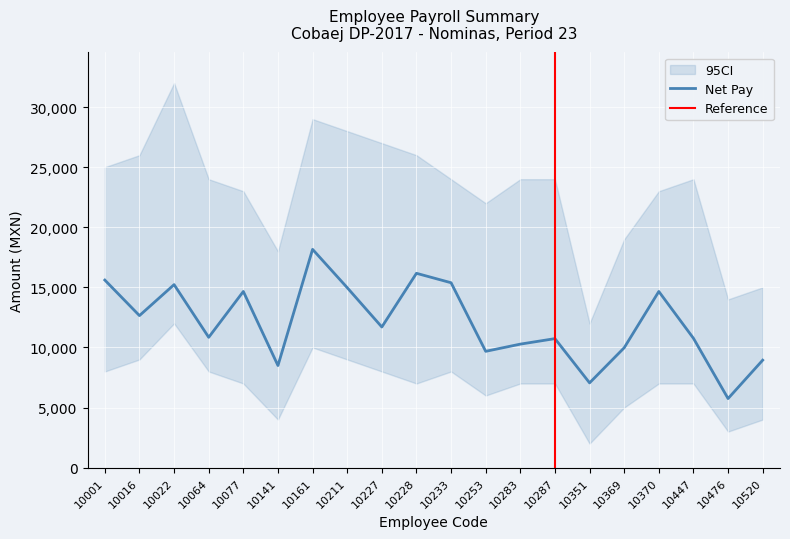

How many data points does each series have?

20